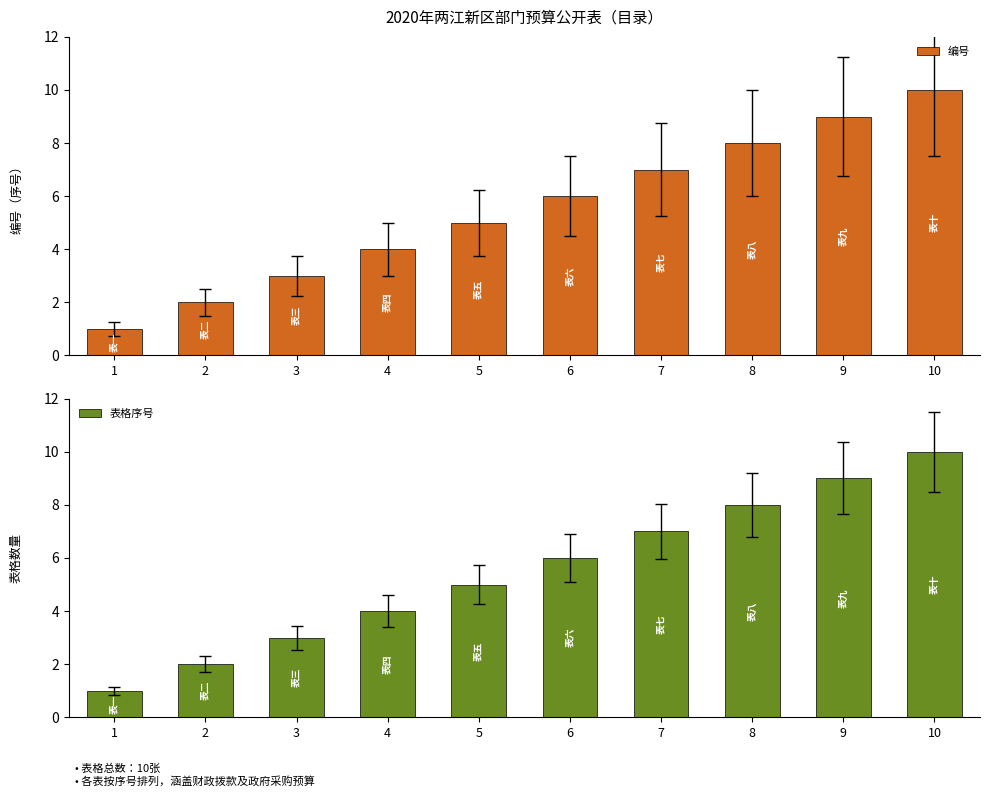

What is the difference between the 表格序号 values at 7 and 1?

6